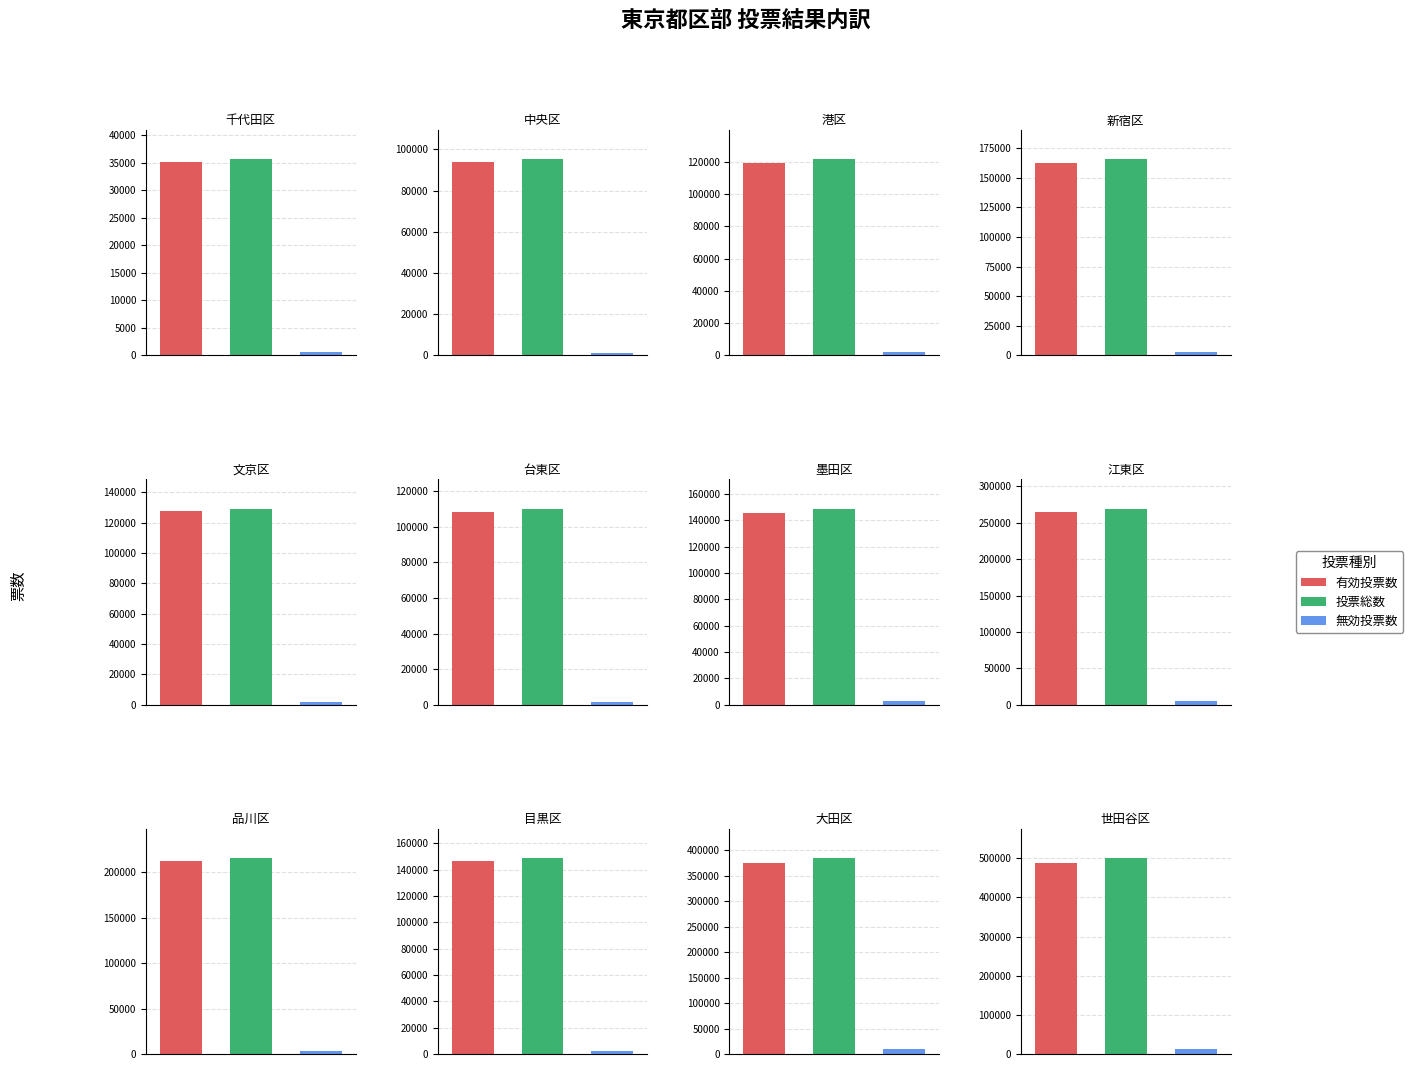

What is the greatest value displayed?

500691